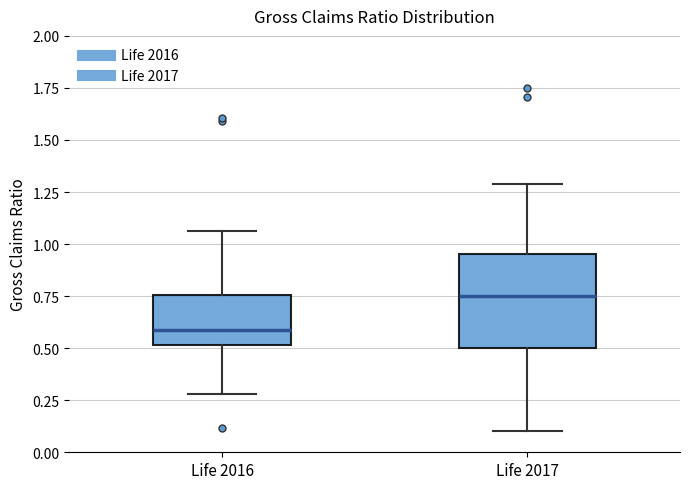

Which box has the highest median line?

Life 2017